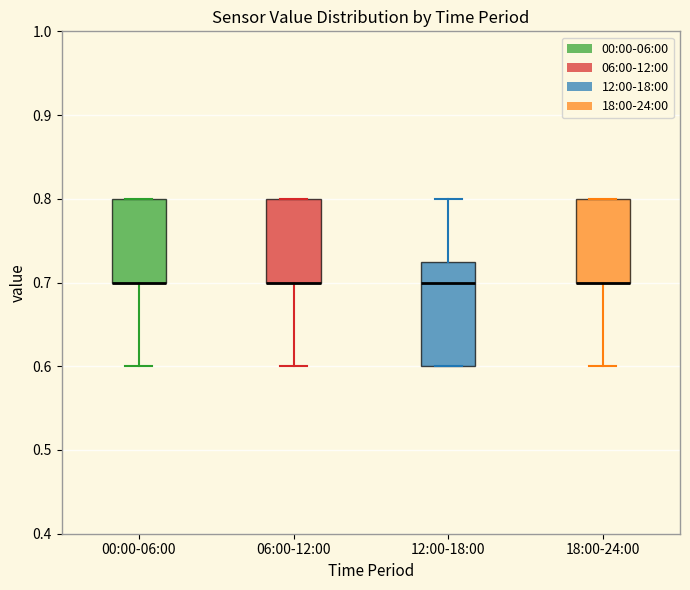

Reading left to right, transcribe this box plot: for each box, give where its median line is, the range the box spans, and where its two whiskers end, as read against the y-axis. The values are not printed on the chart, so give them approximately, as read against the axis.

00:00-06:00: median 0.70 (drawn on the box's lower edge), box 0.70 to 0.80, whiskers 0.60 to 0.80
06:00-12:00: median 0.70 (drawn on the box's lower edge), box 0.70 to 0.80, whiskers 0.60 to 0.80
12:00-18:00: median 0.70, box 0.60 to 0.73, whiskers 0.60 to 0.80
18:00-24:00: median 0.70 (drawn on the box's lower edge), box 0.70 to 0.80, whiskers 0.60 to 0.80